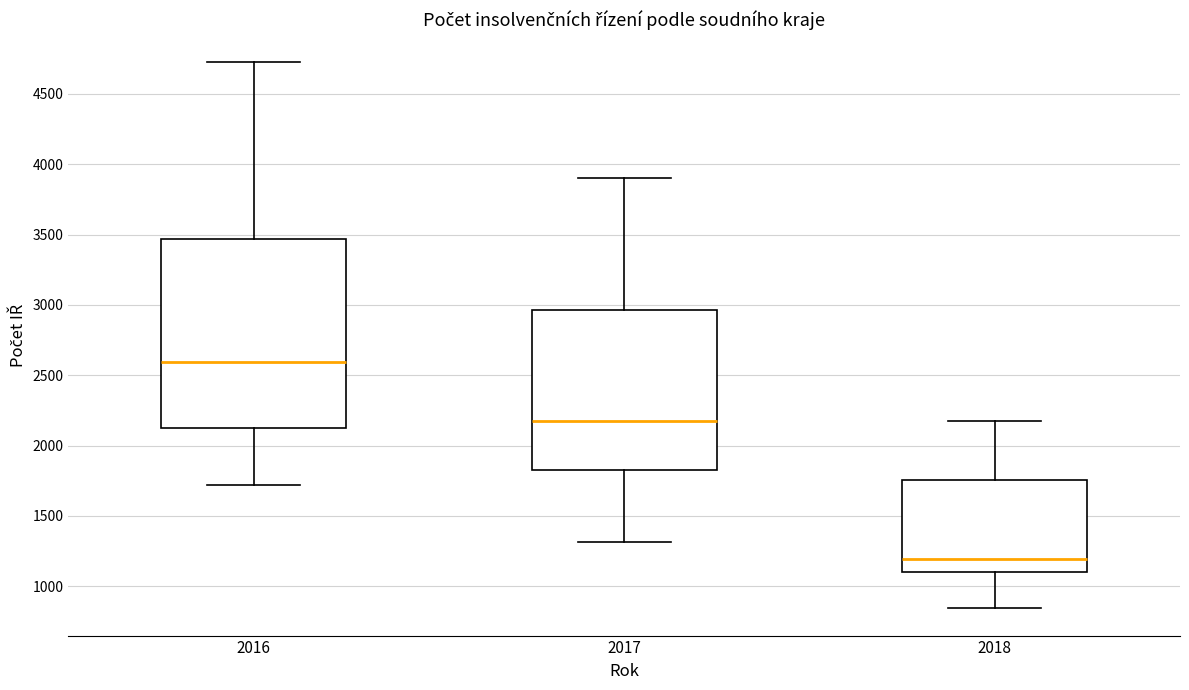

Where is the upper edge of the box at x = 2018 on the y-axis? The values are not printed on the chart, so give them approximately, as read against the axis.

1750